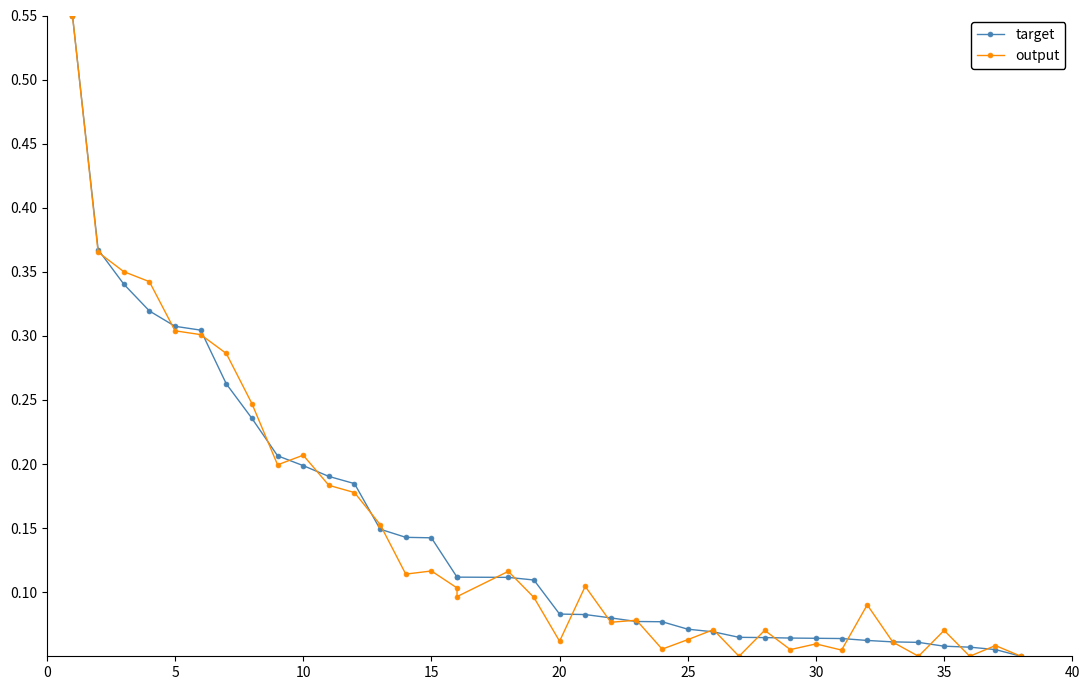

What is the maximum value for target?

0.6